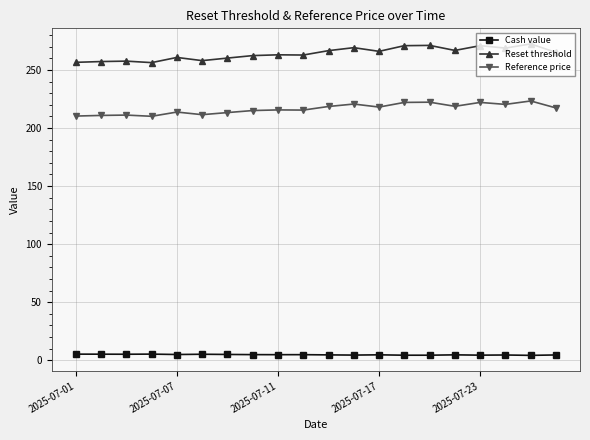

What is the lowest value of the Reference price series?

210.1